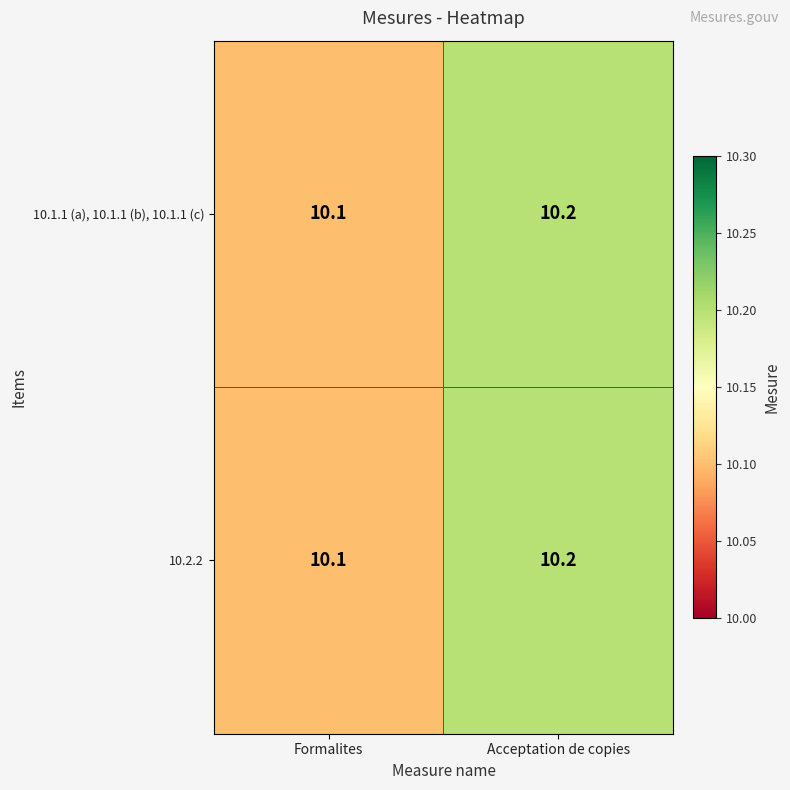

At how many categories does at least one series exceed 10?

2